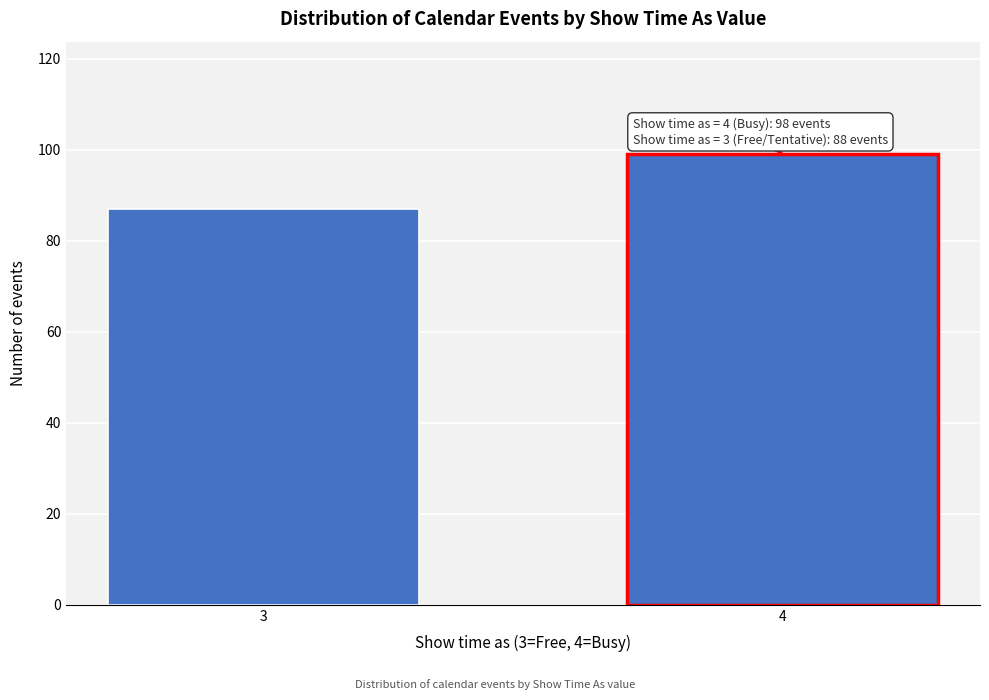

Reading left to right, extract all data points from this chart.

3=87	4=99